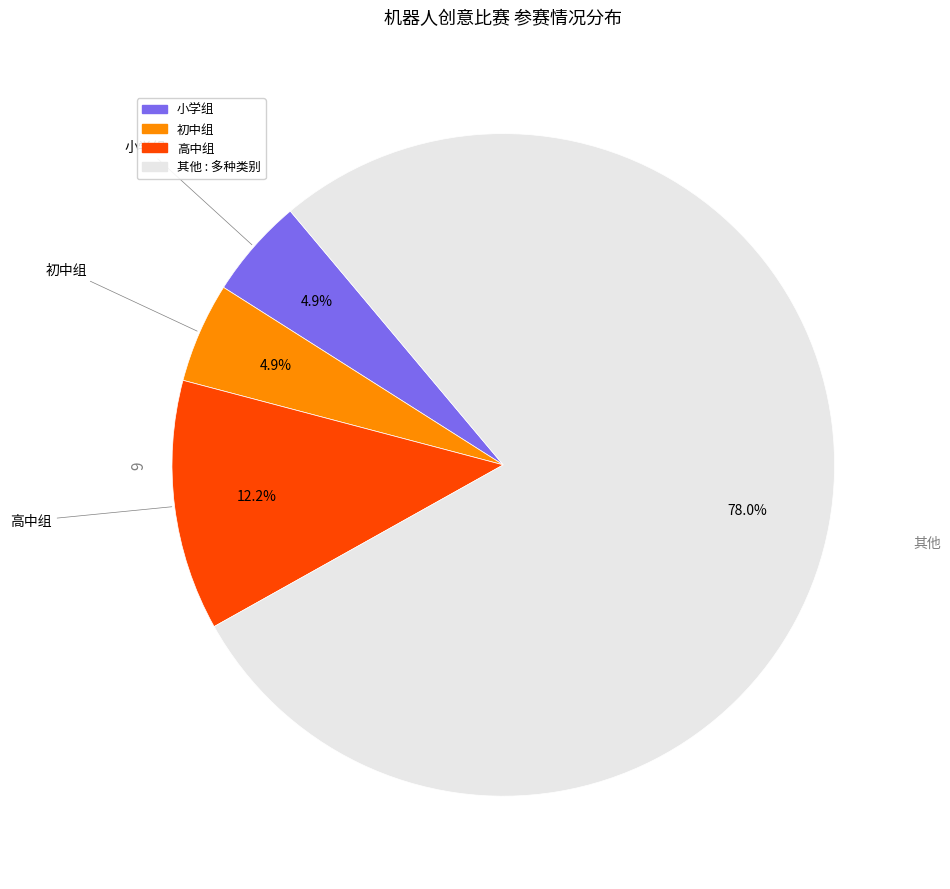

Does any single category account for the majority?

Yes